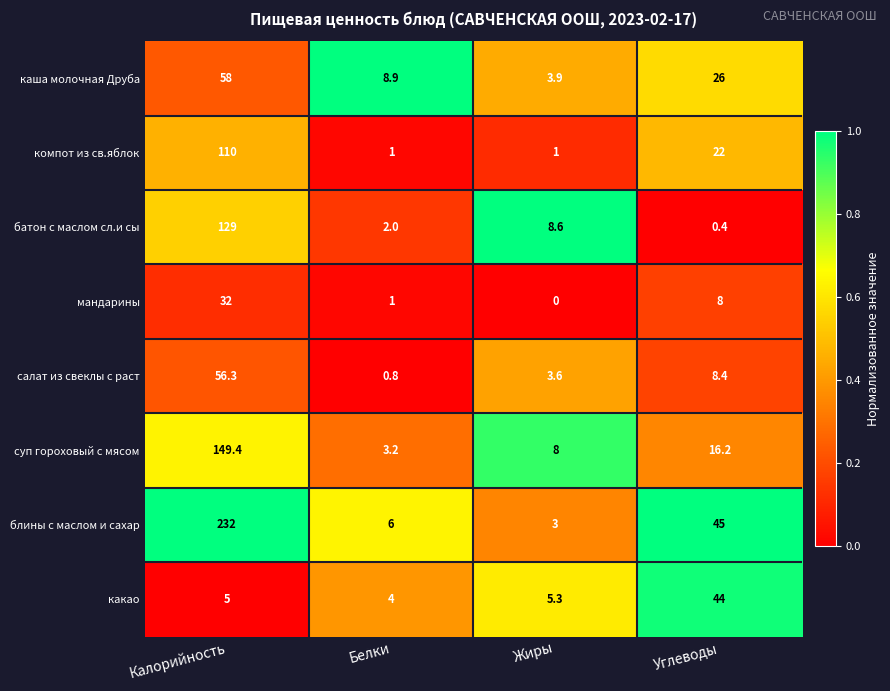

Which series has the largest total across all categories?

блины с маслом и сахар